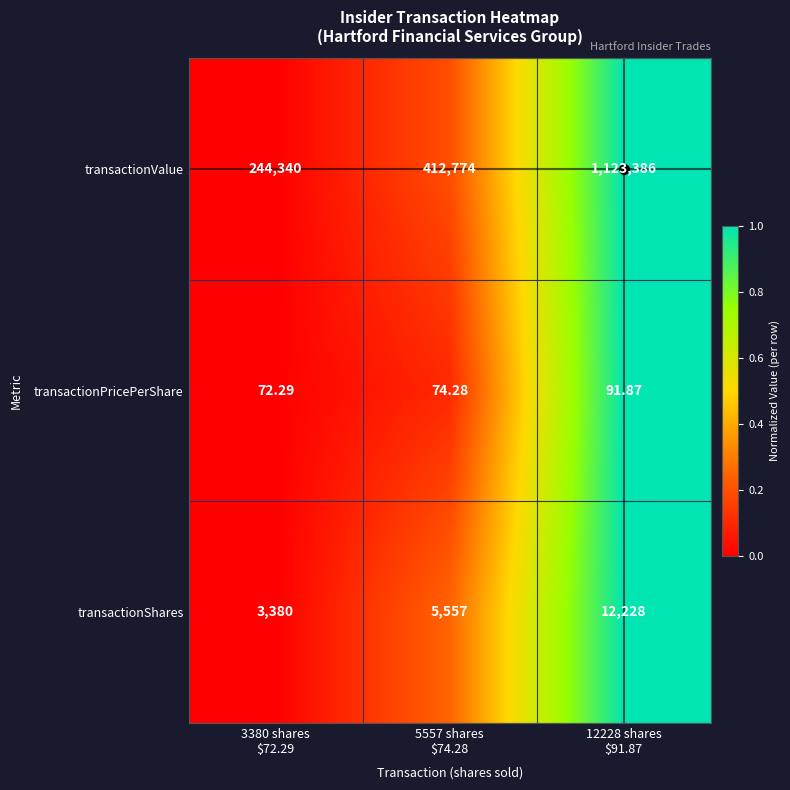

Which series has the largest range (max minus min)?

transactionValue